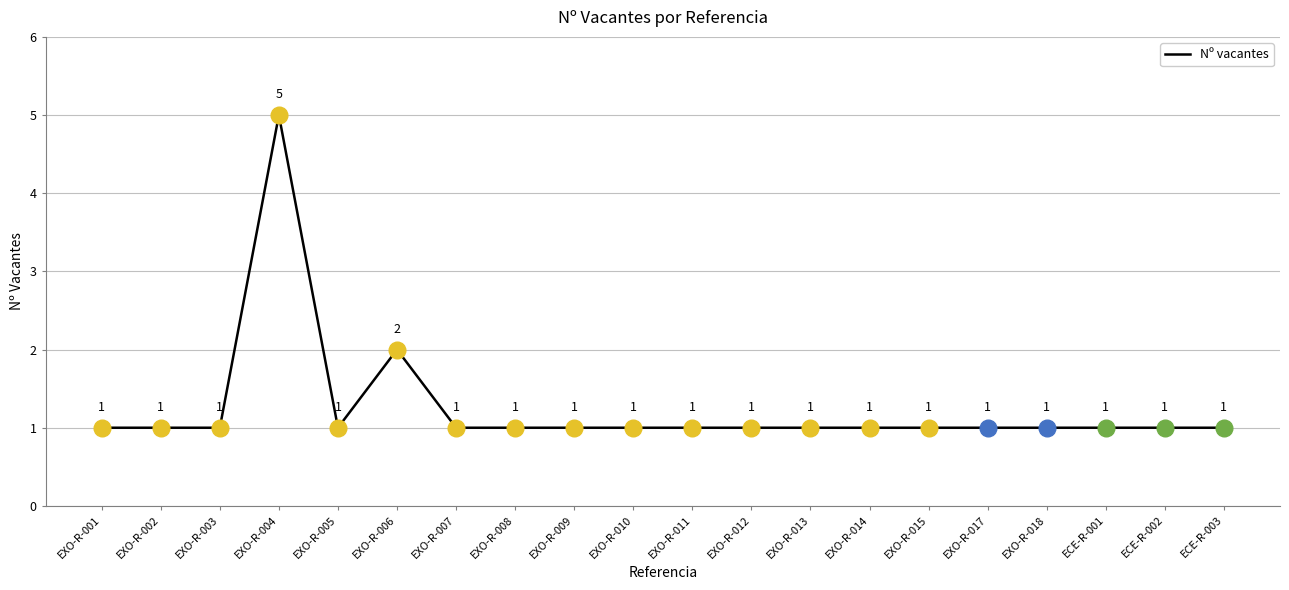

What is the smallest value displayed?

1